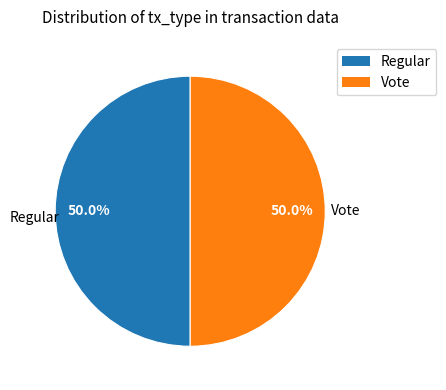

Count the number of slices in the pie.

2